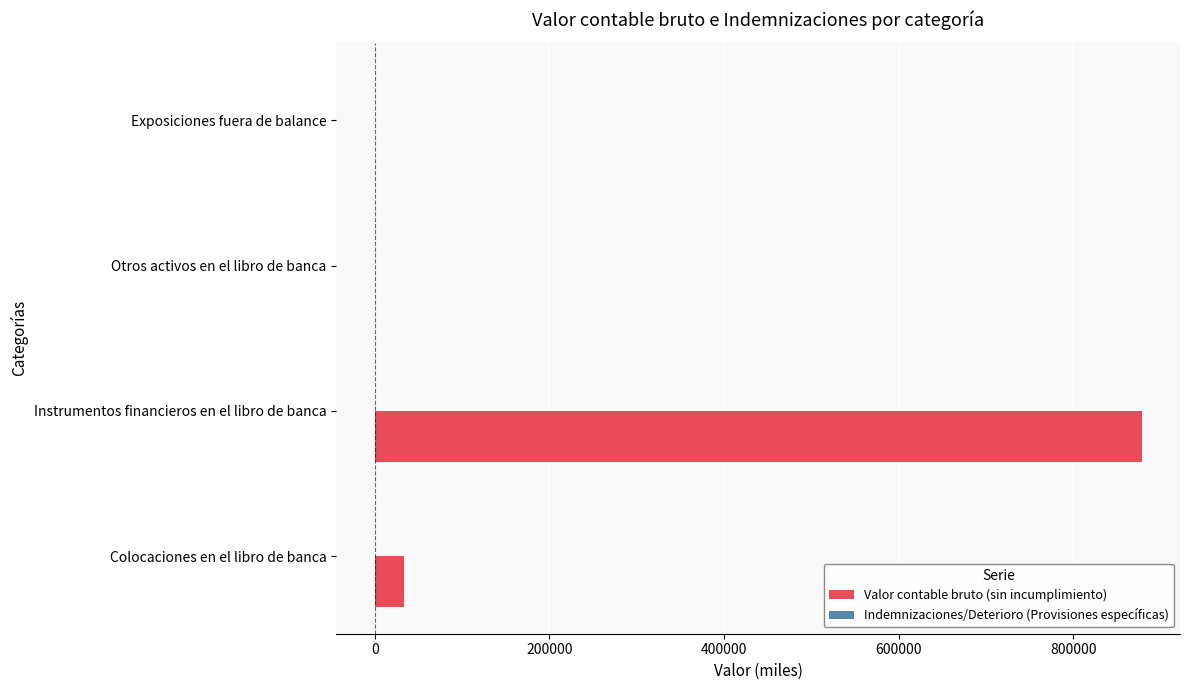

The Valor contable bruto (sin incumplimiento) series shows 0 at Exposiciones fuera de balance. True or false?

True